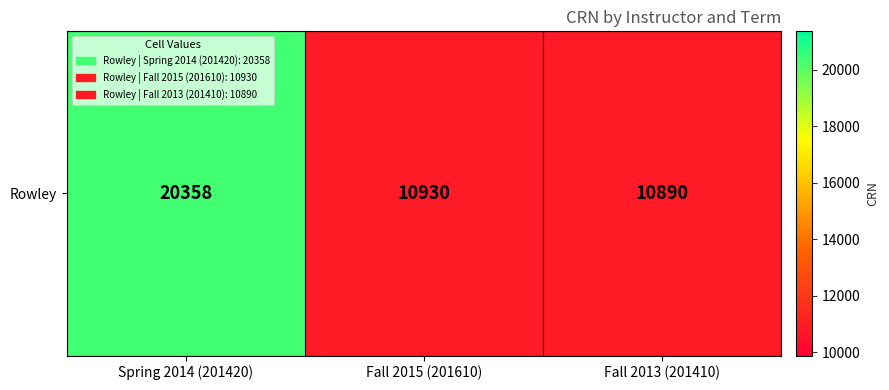

What is the difference between the maximum and minimum values?

9468